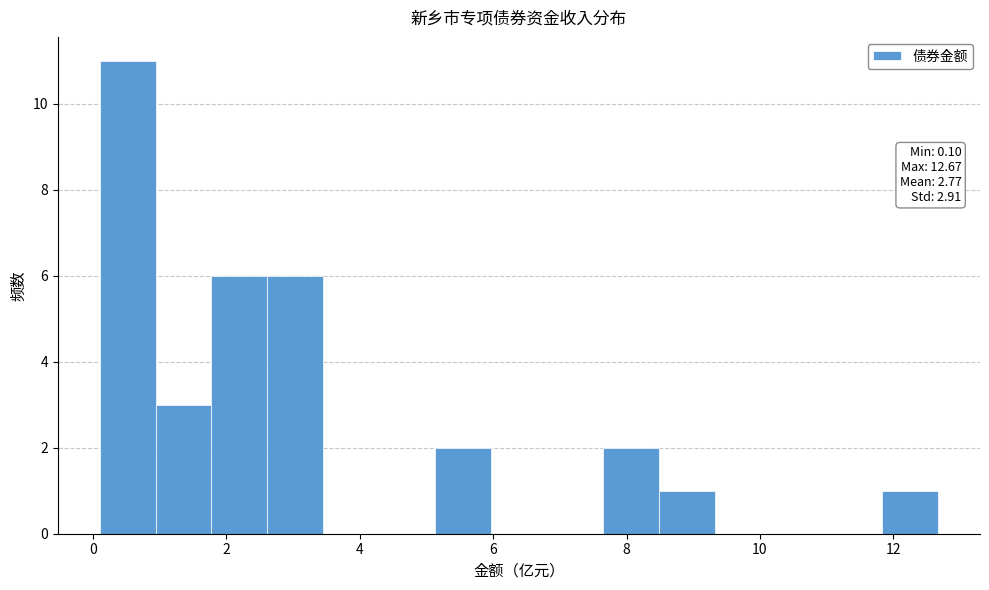

Which range on the x-axis has the tallest bar?

0.2 to 1.0